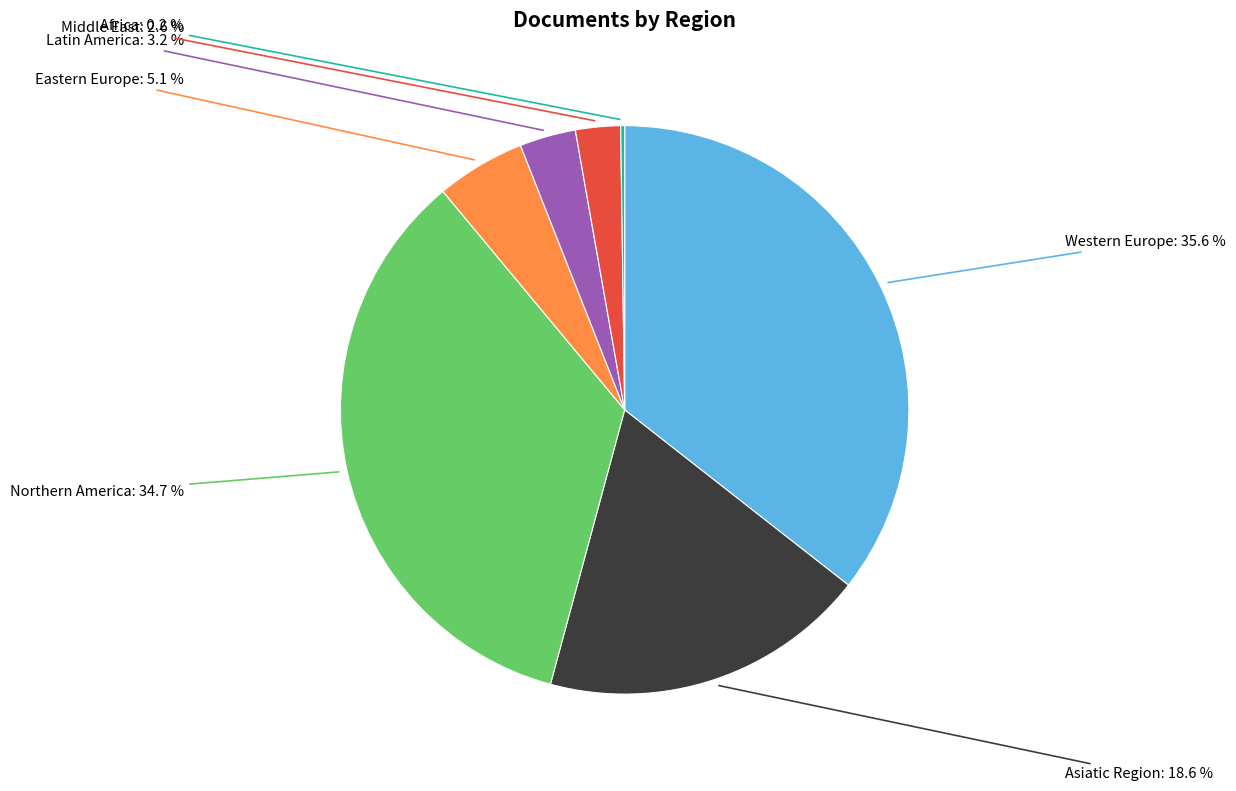

Does any single category account for the majority?

No